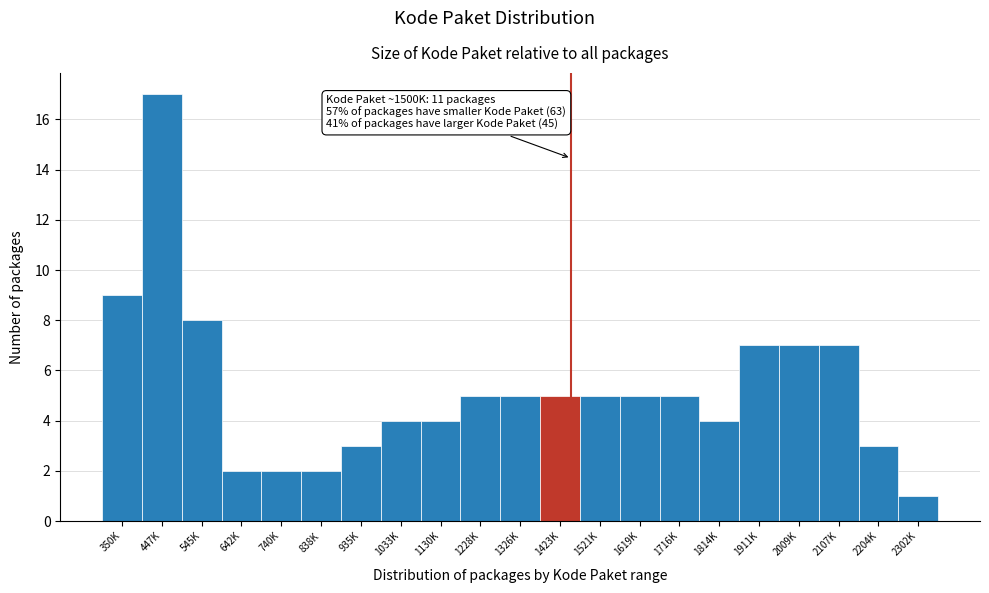

Reading left to right, list all the values displayed in this chart.

9	17	8	2	2	2	3	4	4	5	5	5	5	5	5	4	7	7	7	3	1